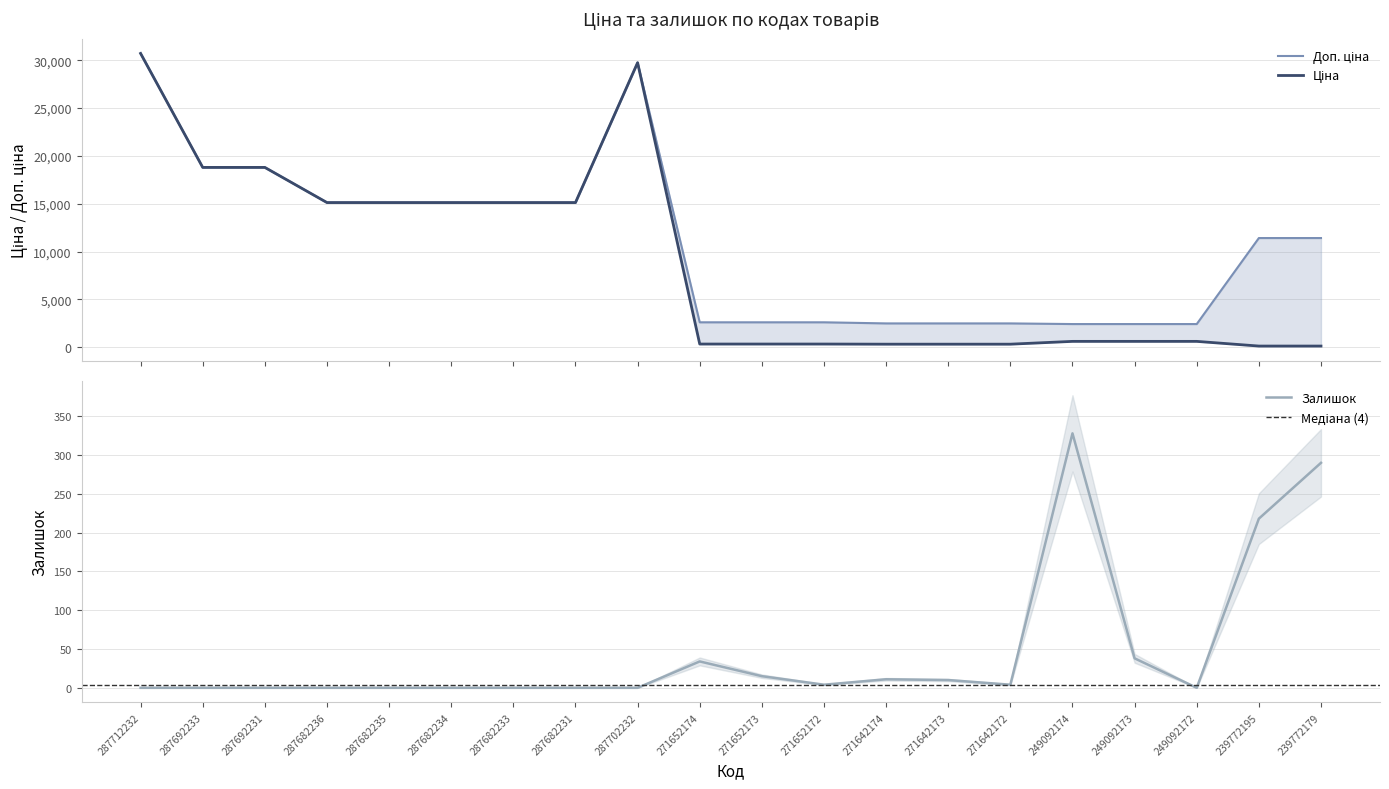

The Залишок series shows 144.6 at 287682234. True or false?

False